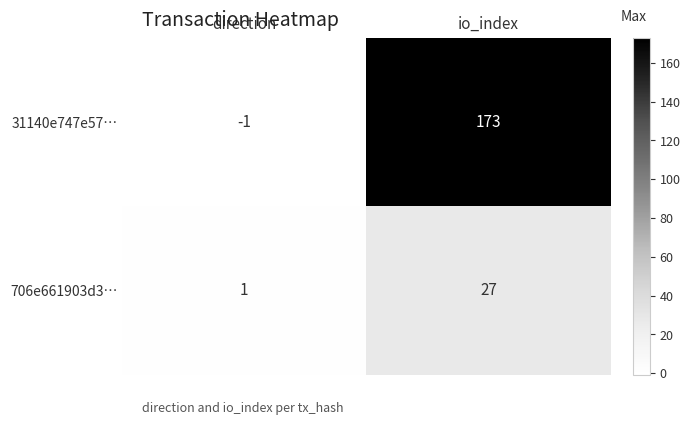

Reading right to left, list all the values displayed in this chart.

31140e747e57…: io_index=173	direction=-1
706e661903d3…: io_index=27	direction=1